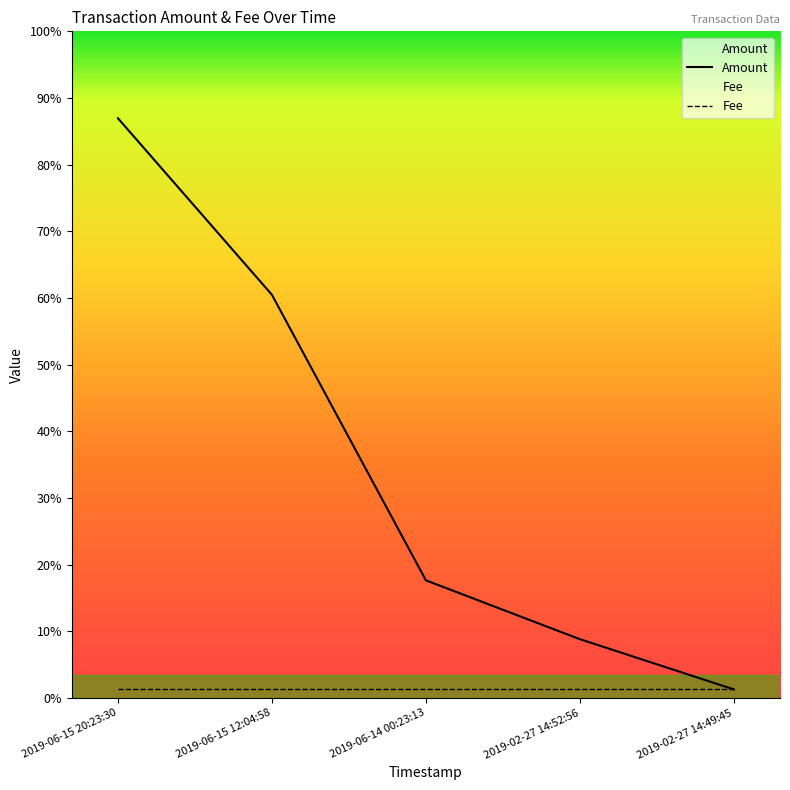

Which series changed the most between 2019-06-15 12:04:58 and 2019-02-27 14:49:45?

Amount